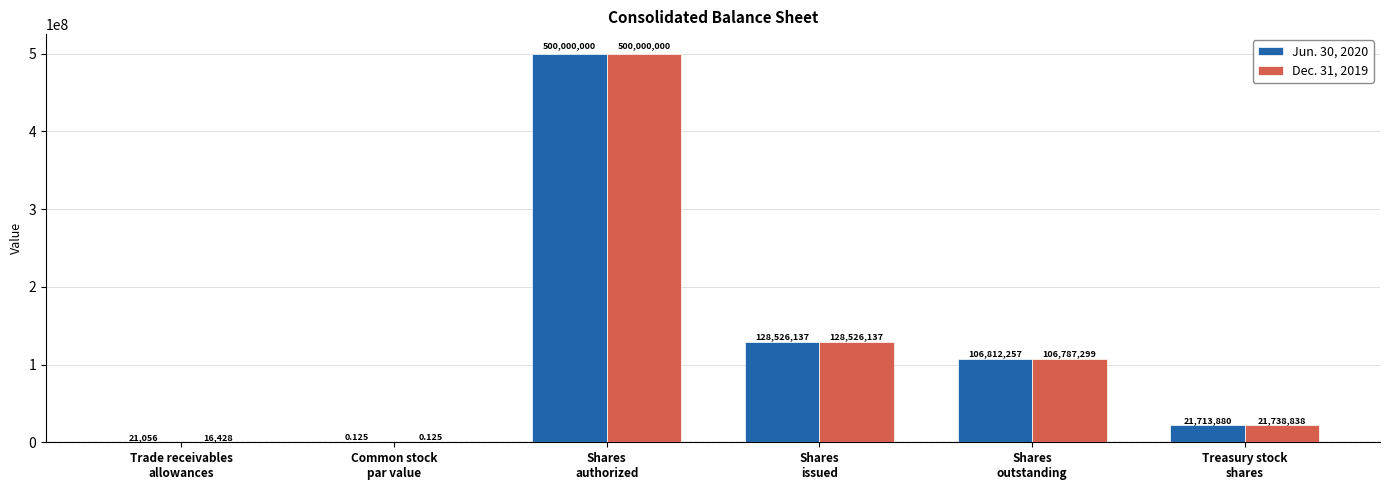

The Jun. 30, 2020 series shows 39321696.2 at Shares
issued. True or false?

False